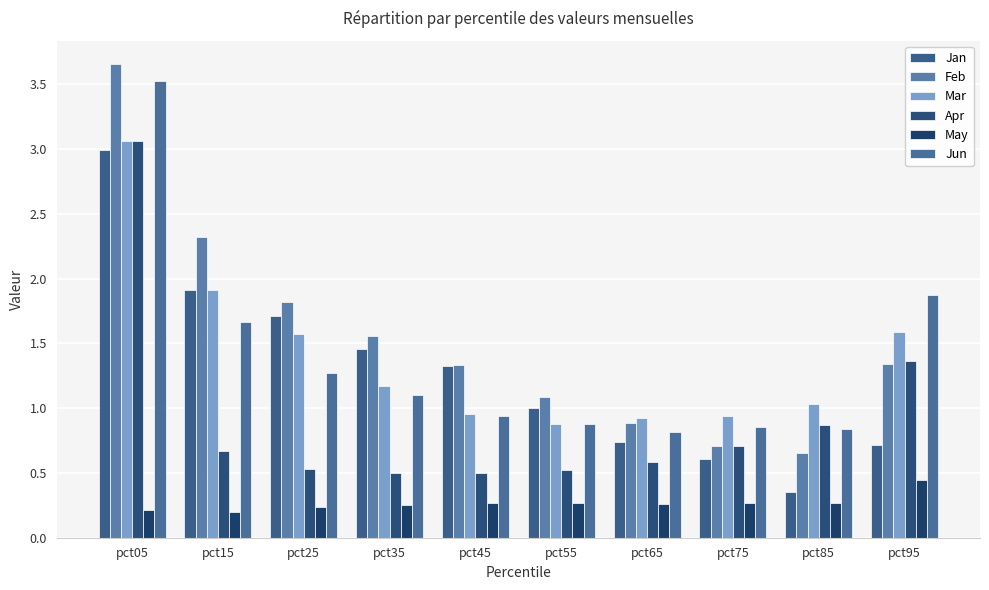

List the series in order of their peak value, lowest first.

May, Jan, Mar, Apr, Jun, Feb